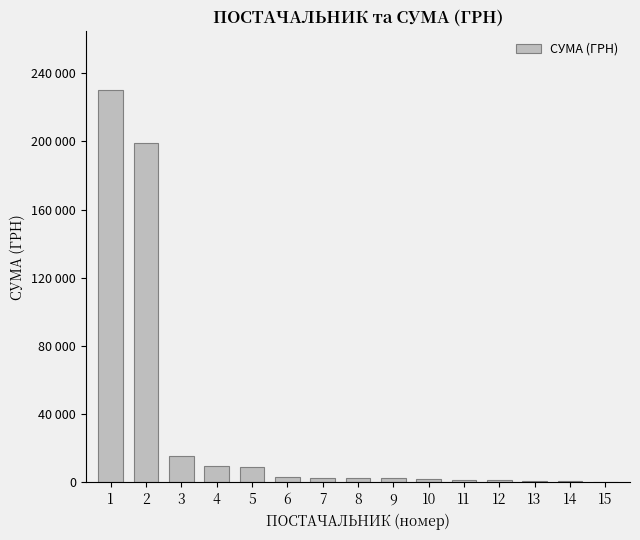

How many data points are less than 2651?

7